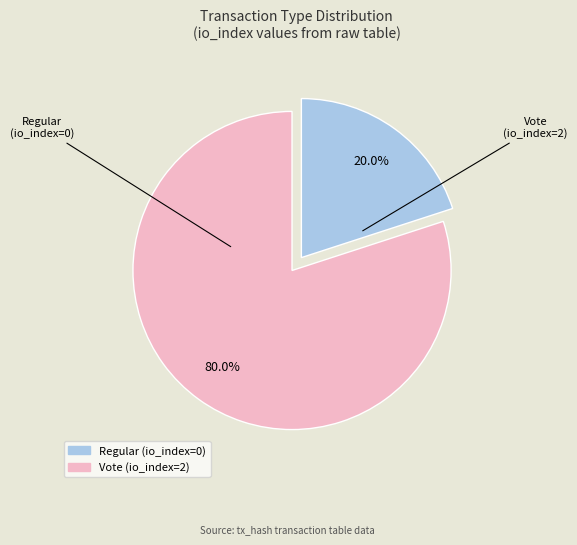

Which slice represents more than half of the pie?

Vote